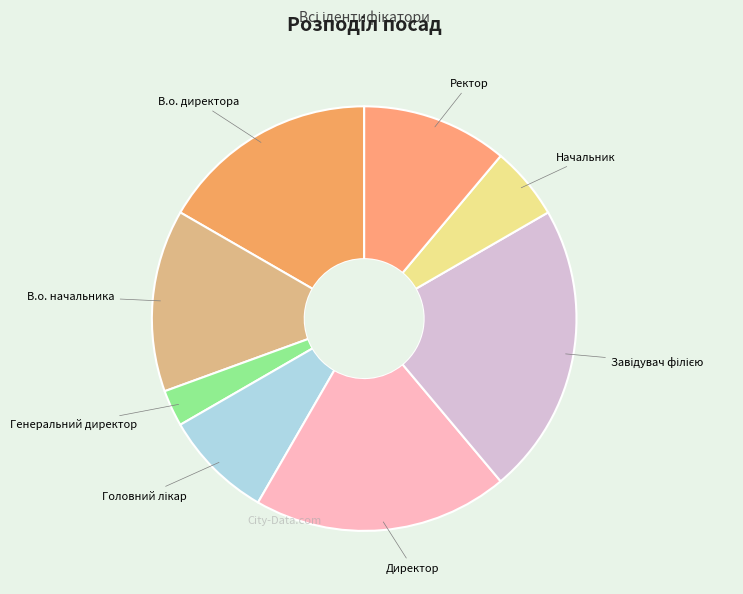

Which category has the smallest portion of the pie?

Генеральний директор